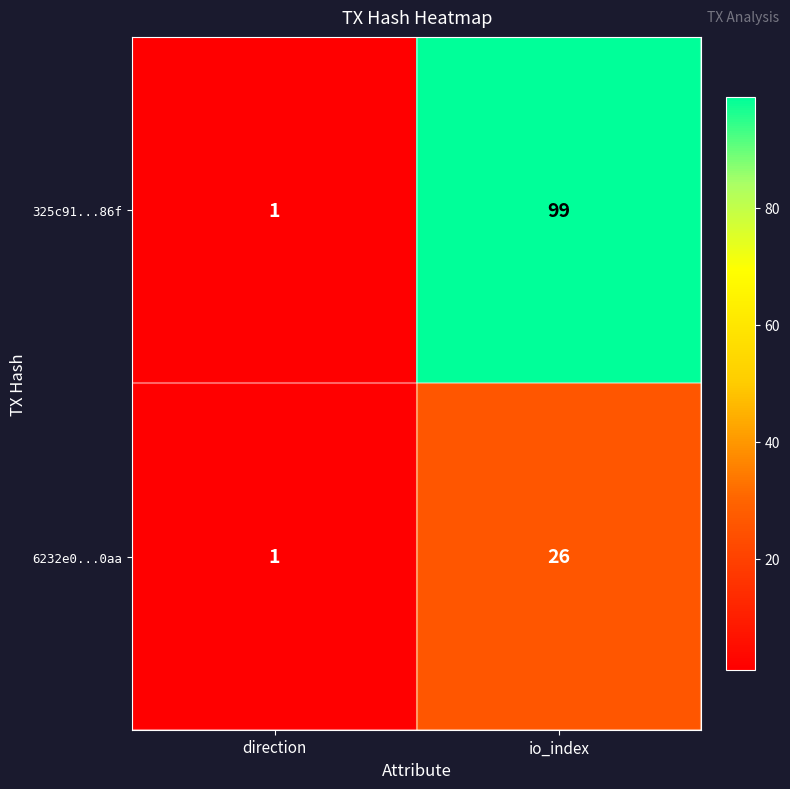

At which label is 6232e0...0aa closest to 13?

direction